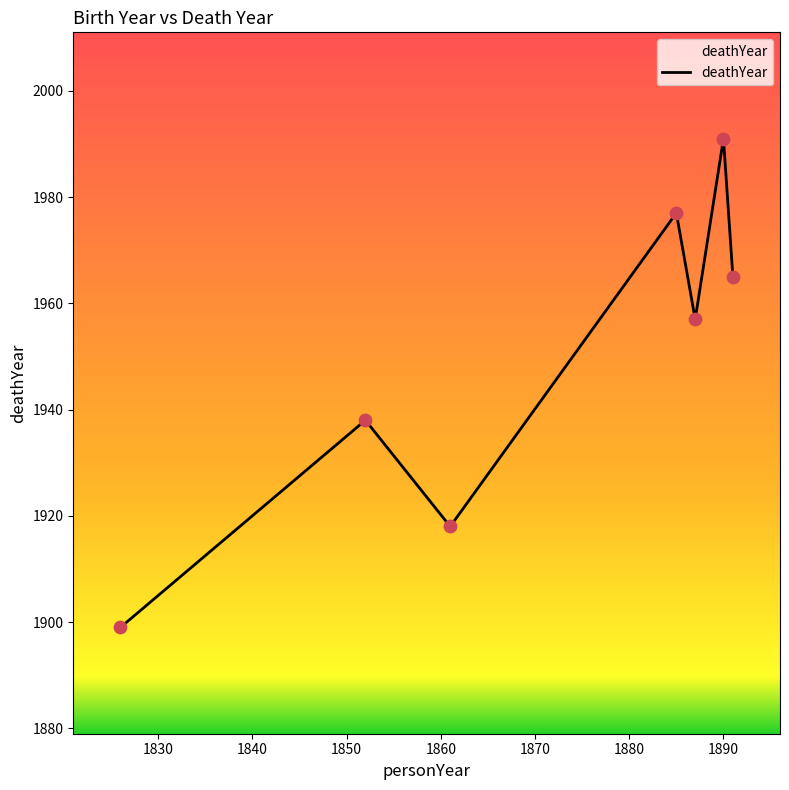

How many interior local valleys (lower than both neighbors) does the data have?

2